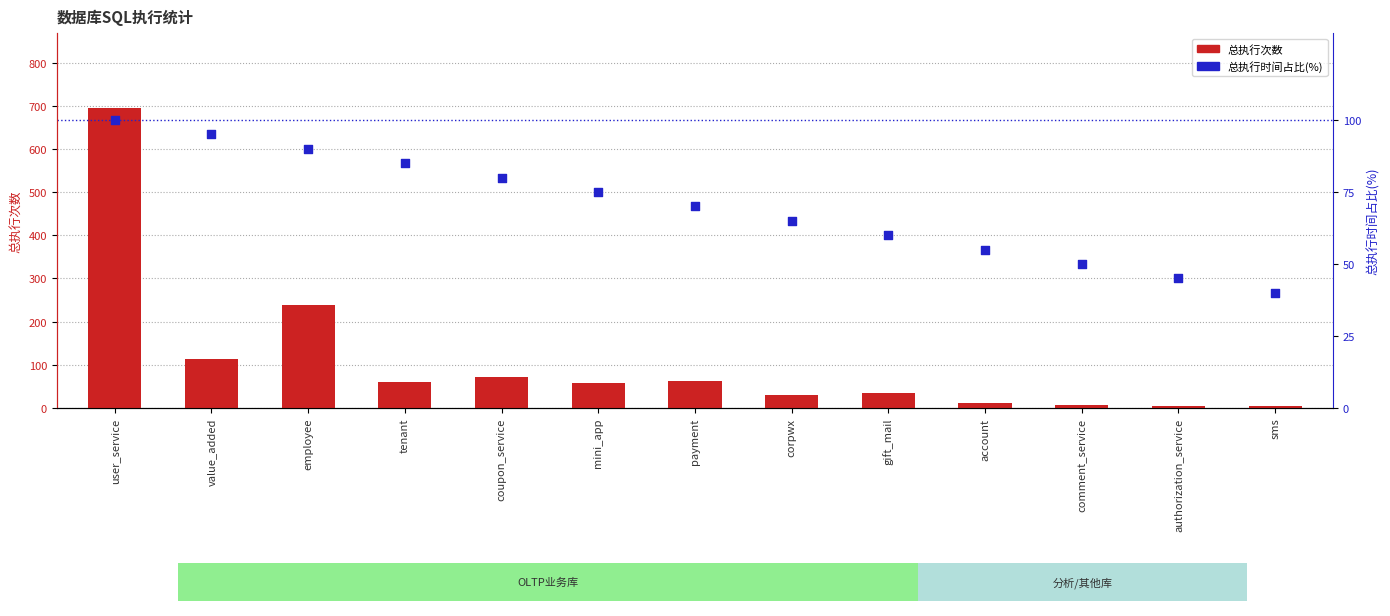

Which series contains the highest Y value?

总执行次数